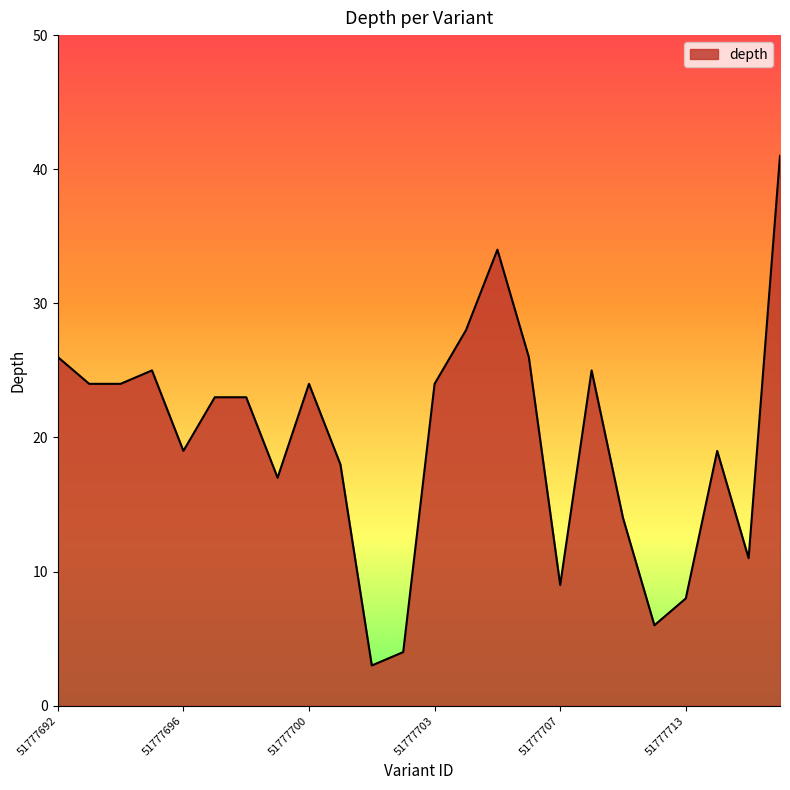

What is the difference between the maximum and minimum values?

38